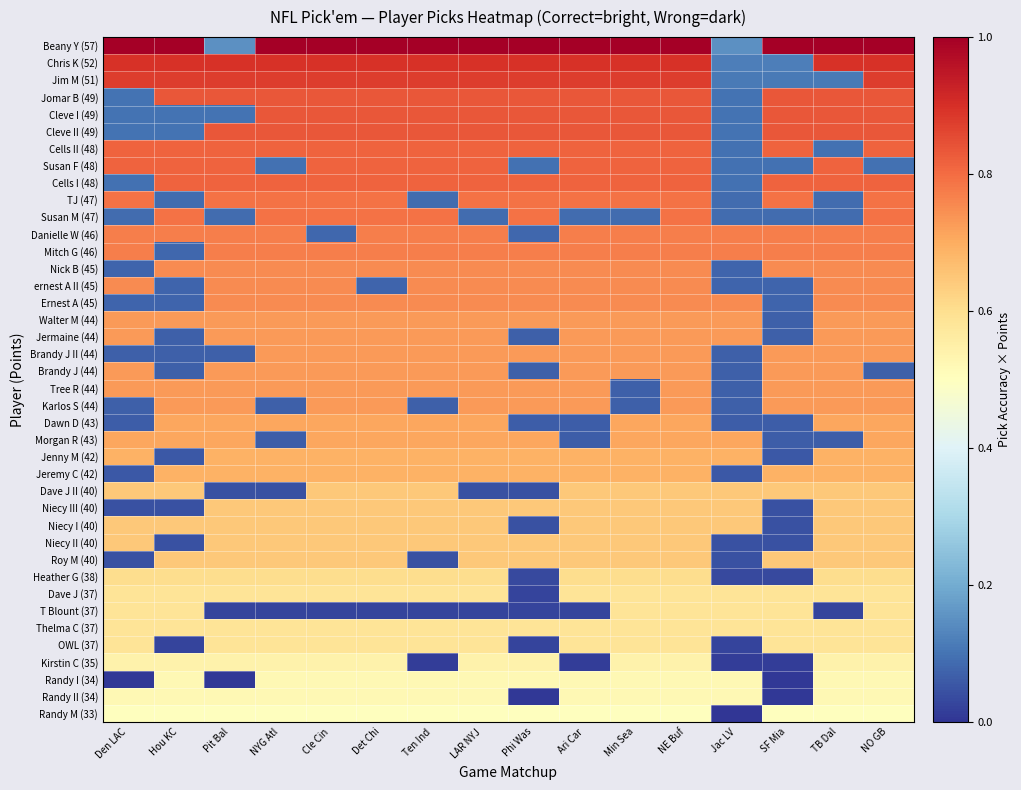

Reading right to left, what are all the values shown in this chart?

Beany Y (57): NO GB=1.0	TB Dal=1.0	SF Mia=1.0	Jac LV=0.1	NE Buf=1.0	Min Sea=1.0	Ari Car=1.0	Phi Was=1.0	LAR NYJ=1.0	Ten Ind=1.0	Det Chi=1.0	Cle Cin=1.0	NYG Atl=1.0	Pit Bal=0.1	Hou KC=1.0	Den LAC=1.0
Chris K (52): NO GB=0.9	TB Dal=0.9	SF Mia=0.1	Jac LV=0.1	NE Buf=0.9	Min Sea=0.9	Ari Car=0.9	Phi Was=0.9	LAR NYJ=0.9	Ten Ind=0.9	Det Chi=0.9	Cle Cin=0.9	NYG Atl=0.9	Pit Bal=0.9	Hou KC=0.9	Den LAC=0.9
Jim M (51): NO GB=0.9	TB Dal=0.1	SF Mia=0.1	Jac LV=0.1	NE Buf=0.9	Min Sea=0.9	Ari Car=0.9	Phi Was=0.9	LAR NYJ=0.9	Ten Ind=0.9	Det Chi=0.9	Cle Cin=0.9	NYG Atl=0.9	Pit Bal=0.9	Hou KC=0.9	Den LAC=0.9
Jomar B (49): NO GB=0.8	TB Dal=0.8	SF Mia=0.8	Jac LV=0.1	NE Buf=0.8	Min Sea=0.8	Ari Car=0.8	Phi Was=0.8	LAR NYJ=0.8	Ten Ind=0.8	Det Chi=0.8	Cle Cin=0.8	NYG Atl=0.8	Pit Bal=0.8	Hou KC=0.8	Den LAC=0.1
Cleve I (49): NO GB=0.8	TB Dal=0.8	SF Mia=0.8	Jac LV=0.1	NE Buf=0.8	Min Sea=0.8	Ari Car=0.8	Phi Was=0.8	LAR NYJ=0.8	Ten Ind=0.8	Det Chi=0.8	Cle Cin=0.8	NYG Atl=0.8	Pit Bal=0.1	Hou KC=0.1	Den LAC=0.1
Cleve II (49): NO GB=0.8	TB Dal=0.8	SF Mia=0.8	Jac LV=0.1	NE Buf=0.8	Min Sea=0.8	Ari Car=0.8	Phi Was=0.8	LAR NYJ=0.8	Ten Ind=0.8	Det Chi=0.8	Cle Cin=0.8	NYG Atl=0.8	Pit Bal=0.8	Hou KC=0.1	Den LAC=0.1
Cells II (48): NO GB=0.8	TB Dal=0.1	SF Mia=0.8	Jac LV=0.1	NE Buf=0.8	Min Sea=0.8	Ari Car=0.8	Phi Was=0.8	LAR NYJ=0.8	Ten Ind=0.8	Det Chi=0.8	Cle Cin=0.8	NYG Atl=0.8	Pit Bal=0.8	Hou KC=0.8	Den LAC=0.8
Susan F (48): NO GB=0.1	TB Dal=0.8	SF Mia=0.1	Jac LV=0.1	NE Buf=0.8	Min Sea=0.8	Ari Car=0.8	Phi Was=0.1	LAR NYJ=0.8	Ten Ind=0.8	Det Chi=0.8	Cle Cin=0.8	NYG Atl=0.1	Pit Bal=0.8	Hou KC=0.8	Den LAC=0.8
Cells I (48): NO GB=0.8	TB Dal=0.8	SF Mia=0.8	Jac LV=0.1	NE Buf=0.8	Min Sea=0.8	Ari Car=0.8	Phi Was=0.8	LAR NYJ=0.8	Ten Ind=0.8	Det Chi=0.8	Cle Cin=0.8	NYG Atl=0.8	Pit Bal=0.8	Hou KC=0.8	Den LAC=0.1
TJ (47): NO GB=0.8	TB Dal=0.1	SF Mia=0.8	Jac LV=0.1	NE Buf=0.8	Min Sea=0.8	Ari Car=0.8	Phi Was=0.8	LAR NYJ=0.8	Ten Ind=0.1	Det Chi=0.8	Cle Cin=0.8	NYG Atl=0.8	Pit Bal=0.8	Hou KC=0.1	Den LAC=0.8
Susan M (47): NO GB=0.8	TB Dal=0.1	SF Mia=0.1	Jac LV=0.1	NE Buf=0.8	Min Sea=0.1	Ari Car=0.1	Phi Was=0.8	LAR NYJ=0.1	Ten Ind=0.8	Det Chi=0.8	Cle Cin=0.8	NYG Atl=0.8	Pit Bal=0.1	Hou KC=0.8	Den LAC=0.1
Danielle W (46): NO GB=0.8	TB Dal=0.8	SF Mia=0.8	Jac LV=0.8	NE Buf=0.8	Min Sea=0.8	Ari Car=0.8	Phi Was=0.1	LAR NYJ=0.8	Ten Ind=0.8	Det Chi=0.8	Cle Cin=0.1	NYG Atl=0.8	Pit Bal=0.8	Hou KC=0.8	Den LAC=0.8
Mitch G (46): NO GB=0.8	TB Dal=0.8	SF Mia=0.8	Jac LV=0.8	NE Buf=0.8	Min Sea=0.8	Ari Car=0.8	Phi Was=0.8	LAR NYJ=0.8	Ten Ind=0.8	Det Chi=0.8	Cle Cin=0.8	NYG Atl=0.8	Pit Bal=0.8	Hou KC=0.1	Den LAC=0.8
Nick B (45): NO GB=0.8	TB Dal=0.8	SF Mia=0.8	Jac LV=0.1	NE Buf=0.8	Min Sea=0.8	Ari Car=0.8	Phi Was=0.8	LAR NYJ=0.8	Ten Ind=0.8	Det Chi=0.8	Cle Cin=0.8	NYG Atl=0.8	Pit Bal=0.8	Hou KC=0.8	Den LAC=0.1
ernest A II (45): NO GB=0.8	TB Dal=0.8	SF Mia=0.1	Jac LV=0.1	NE Buf=0.8	Min Sea=0.8	Ari Car=0.8	Phi Was=0.8	LAR NYJ=0.8	Ten Ind=0.8	Det Chi=0.1	Cle Cin=0.8	NYG Atl=0.8	Pit Bal=0.8	Hou KC=0.1	Den LAC=0.8
Ernest A (45): NO GB=0.8	TB Dal=0.8	SF Mia=0.1	Jac LV=0.8	NE Buf=0.8	Min Sea=0.8	Ari Car=0.8	Phi Was=0.8	LAR NYJ=0.8	Ten Ind=0.8	Det Chi=0.8	Cle Cin=0.8	NYG Atl=0.8	Pit Bal=0.8	Hou KC=0.1	Den LAC=0.1
Walter M (44): NO GB=0.7	TB Dal=0.7	SF Mia=0.1	Jac LV=0.7	NE Buf=0.7	Min Sea=0.7	Ari Car=0.7	Phi Was=0.7	LAR NYJ=0.7	Ten Ind=0.7	Det Chi=0.7	Cle Cin=0.7	NYG Atl=0.7	Pit Bal=0.7	Hou KC=0.7	Den LAC=0.7
Jermaine (44): NO GB=0.7	TB Dal=0.7	SF Mia=0.1	Jac LV=0.7	NE Buf=0.7	Min Sea=0.7	Ari Car=0.7	Phi Was=0.1	LAR NYJ=0.7	Ten Ind=0.7	Det Chi=0.7	Cle Cin=0.7	NYG Atl=0.7	Pit Bal=0.7	Hou KC=0.1	Den LAC=0.7
Brandy J II (44): NO GB=0.7	TB Dal=0.7	SF Mia=0.7	Jac LV=0.1	NE Buf=0.7	Min Sea=0.7	Ari Car=0.7	Phi Was=0.7	LAR NYJ=0.7	Ten Ind=0.7	Det Chi=0.7	Cle Cin=0.7	NYG Atl=0.7	Pit Bal=0.1	Hou KC=0.1	Den LAC=0.1
Brandy J (44): NO GB=0.1	TB Dal=0.7	SF Mia=0.7	Jac LV=0.1	NE Buf=0.7	Min Sea=0.7	Ari Car=0.7	Phi Was=0.1	LAR NYJ=0.7	Ten Ind=0.7	Det Chi=0.7	Cle Cin=0.7	NYG Atl=0.7	Pit Bal=0.7	Hou KC=0.1	Den LAC=0.7
Tree R (44): NO GB=0.7	TB Dal=0.7	SF Mia=0.7	Jac LV=0.1	NE Buf=0.7	Min Sea=0.1	Ari Car=0.7	Phi Was=0.7	LAR NYJ=0.7	Ten Ind=0.7	Det Chi=0.7	Cle Cin=0.7	NYG Atl=0.7	Pit Bal=0.7	Hou KC=0.7	Den LAC=0.7
Karlos S (44): NO GB=0.7	TB Dal=0.7	SF Mia=0.7	Jac LV=0.1	NE Buf=0.7	Min Sea=0.1	Ari Car=0.7	Phi Was=0.7	LAR NYJ=0.7	Ten Ind=0.1	Det Chi=0.7	Cle Cin=0.7	NYG Atl=0.1	Pit Bal=0.7	Hou KC=0.7	Den LAC=0.1
Dawn D (43): NO GB=0.7	TB Dal=0.7	SF Mia=0.1	Jac LV=0.1	NE Buf=0.7	Min Sea=0.7	Ari Car=0.1	Phi Was=0.1	LAR NYJ=0.7	Ten Ind=0.7	Det Chi=0.7	Cle Cin=0.7	NYG Atl=0.7	Pit Bal=0.7	Hou KC=0.7	Den LAC=0.1
Morgan R (43): NO GB=0.7	TB Dal=0.1	SF Mia=0.1	Jac LV=0.7	NE Buf=0.7	Min Sea=0.7	Ari Car=0.1	Phi Was=0.7	LAR NYJ=0.7	Ten Ind=0.7	Det Chi=0.7	Cle Cin=0.7	NYG Atl=0.1	Pit Bal=0.7	Hou KC=0.7	Den LAC=0.7
Jenny M (42): NO GB=0.7	TB Dal=0.7	SF Mia=0.1	Jac LV=0.7	NE Buf=0.7	Min Sea=0.7	Ari Car=0.7	Phi Was=0.7	LAR NYJ=0.7	Ten Ind=0.7	Det Chi=0.7	Cle Cin=0.7	NYG Atl=0.7	Pit Bal=0.7	Hou KC=0.1	Den LAC=0.7
Jeremy C (42): NO GB=0.7	TB Dal=0.7	SF Mia=0.7	Jac LV=0.1	NE Buf=0.7	Min Sea=0.7	Ari Car=0.7	Phi Was=0.7	LAR NYJ=0.7	Ten Ind=0.7	Det Chi=0.7	Cle Cin=0.7	NYG Atl=0.7	Pit Bal=0.7	Hou KC=0.7	Den LAC=0.1
Dave J II (40): NO GB=0.6	TB Dal=0.6	SF Mia=0.6	Jac LV=0.6	NE Buf=0.6	Min Sea=0.6	Ari Car=0.6	Phi Was=0.0	LAR NYJ=0.0	Ten Ind=0.6	Det Chi=0.6	Cle Cin=0.6	NYG Atl=0.0	Pit Bal=0.0	Hou KC=0.6	Den LAC=0.6
Niecy III (40): NO GB=0.6	TB Dal=0.6	SF Mia=0.0	Jac LV=0.6	NE Buf=0.6	Min Sea=0.6	Ari Car=0.6	Phi Was=0.6	LAR NYJ=0.6	Ten Ind=0.6	Det Chi=0.6	Cle Cin=0.6	NYG Atl=0.6	Pit Bal=0.6	Hou KC=0.0	Den LAC=0.0
Niecy I (40): NO GB=0.6	TB Dal=0.6	SF Mia=0.0	Jac LV=0.6	NE Buf=0.6	Min Sea=0.6	Ari Car=0.6	Phi Was=0.0	LAR NYJ=0.6	Ten Ind=0.6	Det Chi=0.6	Cle Cin=0.6	NYG Atl=0.6	Pit Bal=0.6	Hou KC=0.6	Den LAC=0.6
Niecy II (40): NO GB=0.6	TB Dal=0.6	SF Mia=0.0	Jac LV=0.0	NE Buf=0.6	Min Sea=0.6	Ari Car=0.6	Phi Was=0.6	LAR NYJ=0.6	Ten Ind=0.6	Det Chi=0.6	Cle Cin=0.6	NYG Atl=0.6	Pit Bal=0.6	Hou KC=0.0	Den LAC=0.6
Roy M (40): NO GB=0.6	TB Dal=0.6	SF Mia=0.6	Jac LV=0.0	NE Buf=0.6	Min Sea=0.6	Ari Car=0.6	Phi Was=0.6	LAR NYJ=0.6	Ten Ind=0.0	Det Chi=0.6	Cle Cin=0.6	NYG Atl=0.6	Pit Bal=0.6	Hou KC=0.6	Den LAC=0.0
Heather G (38): NO GB=0.6	TB Dal=0.6	SF Mia=0.0	Jac LV=0.0	NE Buf=0.6	Min Sea=0.6	Ari Car=0.6	Phi Was=0.0	LAR NYJ=0.6	Ten Ind=0.6	Det Chi=0.6	Cle Cin=0.6	NYG Atl=0.6	Pit Bal=0.6	Hou KC=0.6	Den LAC=0.6
Dave J (37): NO GB=0.6	TB Dal=0.6	SF Mia=0.6	Jac LV=0.6	NE Buf=0.6	Min Sea=0.6	Ari Car=0.6	Phi Was=0.0	LAR NYJ=0.6	Ten Ind=0.6	Det Chi=0.6	Cle Cin=0.6	NYG Atl=0.6	Pit Bal=0.6	Hou KC=0.6	Den LAC=0.6
T Blount (37): NO GB=0.6	TB Dal=0.0	SF Mia=0.6	Jac LV=0.6	NE Buf=0.6	Min Sea=0.6	Ari Car=0.0	Phi Was=0.0	LAR NYJ=0.0	Ten Ind=0.0	Det Chi=0.0	Cle Cin=0.0	NYG Atl=0.0	Pit Bal=0.0	Hou KC=0.6	Den LAC=0.6
Thelma C (37): NO GB=0.6	TB Dal=0.6	SF Mia=0.6	Jac LV=0.6	NE Buf=0.6	Min Sea=0.6	Ari Car=0.6	Phi Was=0.6	LAR NYJ=0.6	Ten Ind=0.6	Det Chi=0.6	Cle Cin=0.6	NYG Atl=0.6	Pit Bal=0.6	Hou KC=0.6	Den LAC=0.6
OWL (37): NO GB=0.6	TB Dal=0.6	SF Mia=0.6	Jac LV=0.0	NE Buf=0.6	Min Sea=0.6	Ari Car=0.6	Phi Was=0.0	LAR NYJ=0.6	Ten Ind=0.6	Det Chi=0.6	Cle Cin=0.6	NYG Atl=0.6	Pit Bal=0.6	Hou KC=0.0	Den LAC=0.6
Kirstin C (35): NO GB=0.5	TB Dal=0.5	SF Mia=0.0	Jac LV=0.0	NE Buf=0.5	Min Sea=0.5	Ari Car=0.0	Phi Was=0.5	LAR NYJ=0.5	Ten Ind=0.0	Det Chi=0.5	Cle Cin=0.5	NYG Atl=0.5	Pit Bal=0.5	Hou KC=0.5	Den LAC=0.5
Randy I (34): NO GB=0.5	TB Dal=0.5	SF Mia=0.0	Jac LV=0.5	NE Buf=0.5	Min Sea=0.5	Ari Car=0.5	Phi Was=0.5	LAR NYJ=0.5	Ten Ind=0.5	Det Chi=0.5	Cle Cin=0.5	NYG Atl=0.5	Pit Bal=0.0	Hou KC=0.5	Den LAC=0.0
Randy II (34): NO GB=0.5	TB Dal=0.5	SF Mia=0.0	Jac LV=0.5	NE Buf=0.5	Min Sea=0.5	Ari Car=0.5	Phi Was=0.0	LAR NYJ=0.5	Ten Ind=0.5	Det Chi=0.5	Cle Cin=0.5	NYG Atl=0.5	Pit Bal=0.5	Hou KC=0.5	Den LAC=0.5
Randy M (33): NO GB=0.5	TB Dal=0.5	SF Mia=0.5	Jac LV=0.0	NE Buf=0.5	Min Sea=0.5	Ari Car=0.5	Phi Was=0.5	LAR NYJ=0.5	Ten Ind=0.5	Det Chi=0.5	Cle Cin=0.5	NYG Atl=0.5	Pit Bal=0.5	Hou KC=0.5	Den LAC=0.5